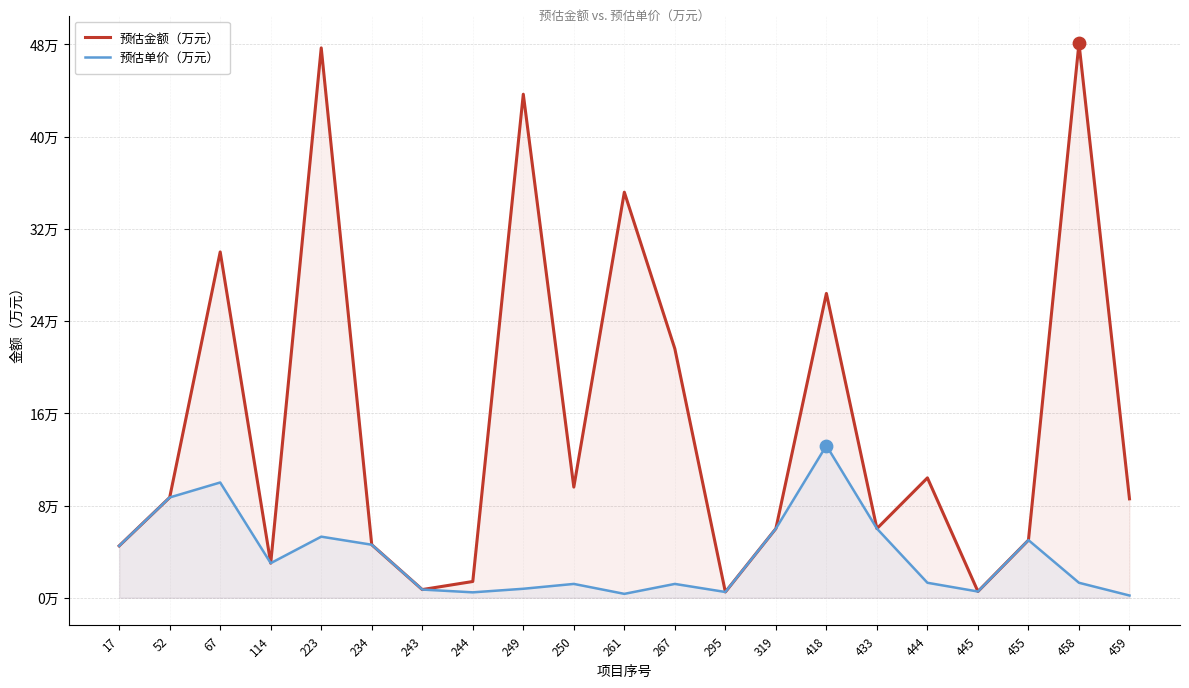

At how many categories does at least one series exceed 37?

3